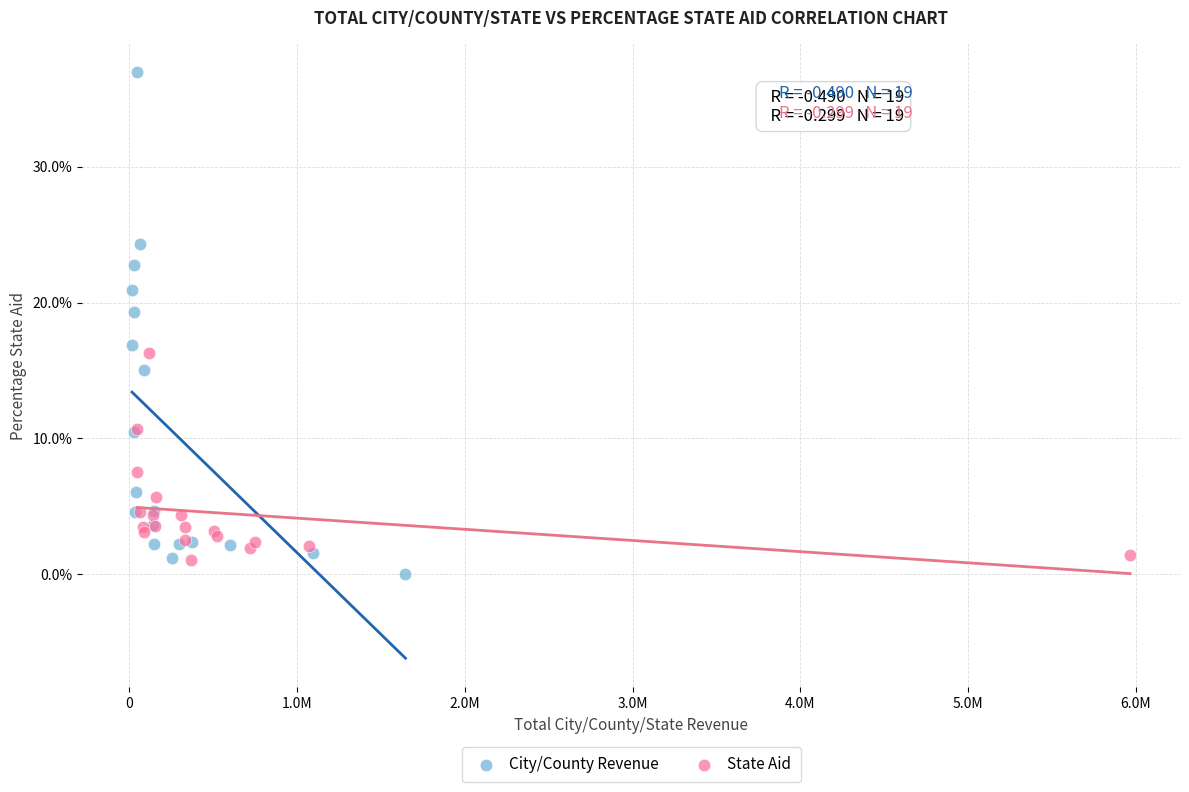

What are all the series names shown in the legend?

City/County Revenue, State Aid